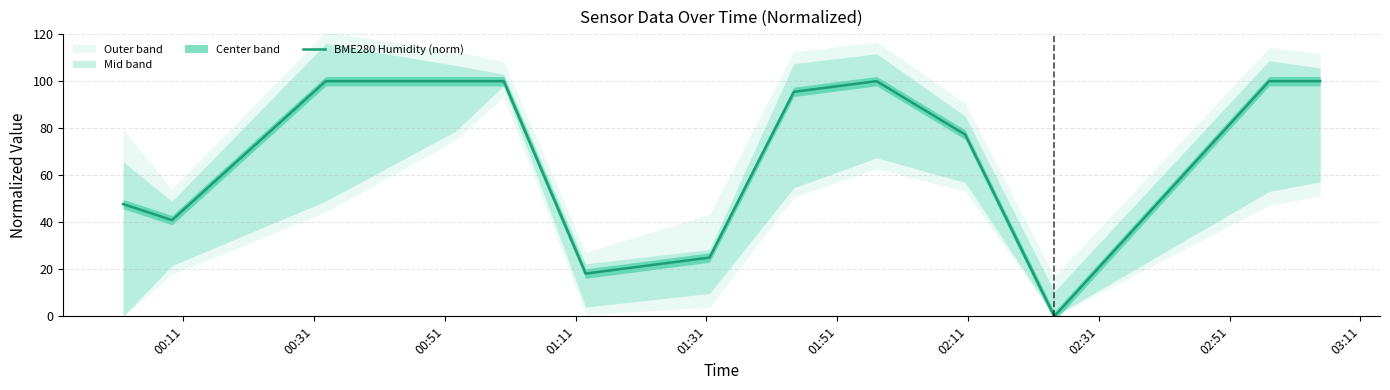

Is this an area chart (filled region under the line)?

No